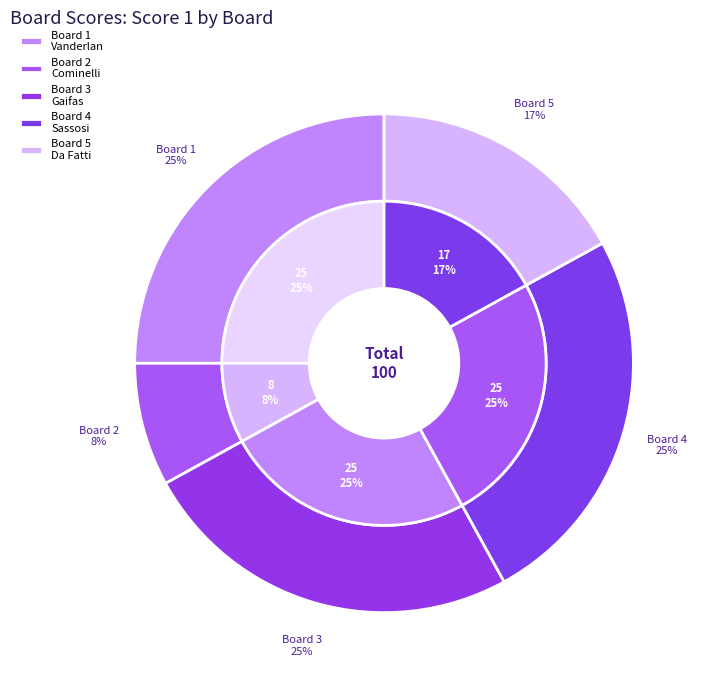

To the nearest percent, what is the combined percentage of Board 4
Sassosi and Board 2
Cominelli?

33%